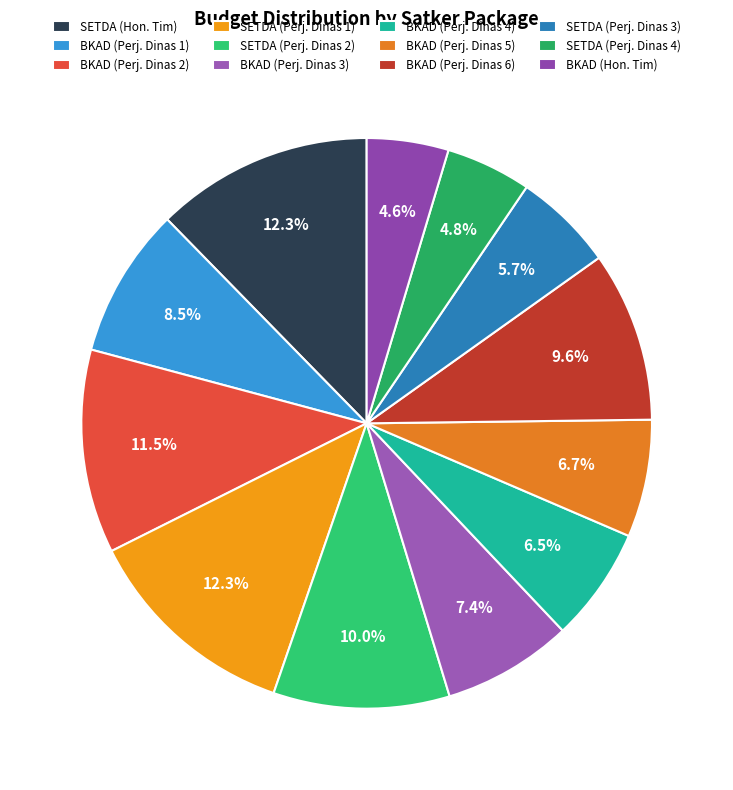

Rank the categories by value from highest to lowest.

SEKRETARIAT DAERAH (Perjalanan Dinas), SEKRETARIAT DAERAH (Honorarium Tim), Badan Keuangan (Perjalanan Dinas 2), SEKRETARIAT DAERAH (Perjalanan Dinas 2), Badan Keuangan (Perjalanan Dinas 6), Badan Keuangan (Perjalanan Dinas 1), Badan Keuangan (Perjalanan Dinas 3), Badan Keuangan (Perjalanan Dinas 5), Badan Keuangan (Perjalanan Dinas 4), SEKRETARIAT DAERAH (Perjalanan Dinas 3), SEKRETARIAT DAERAH (Perjalanan Dinas 4), Badan Keuangan (Honorarium Tim)